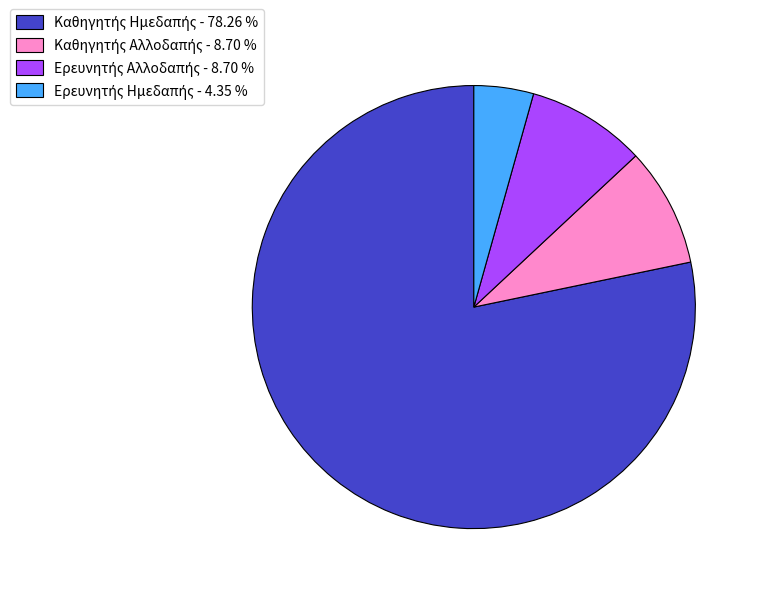

Is there any slice that represents more than half of the pie?

Yes